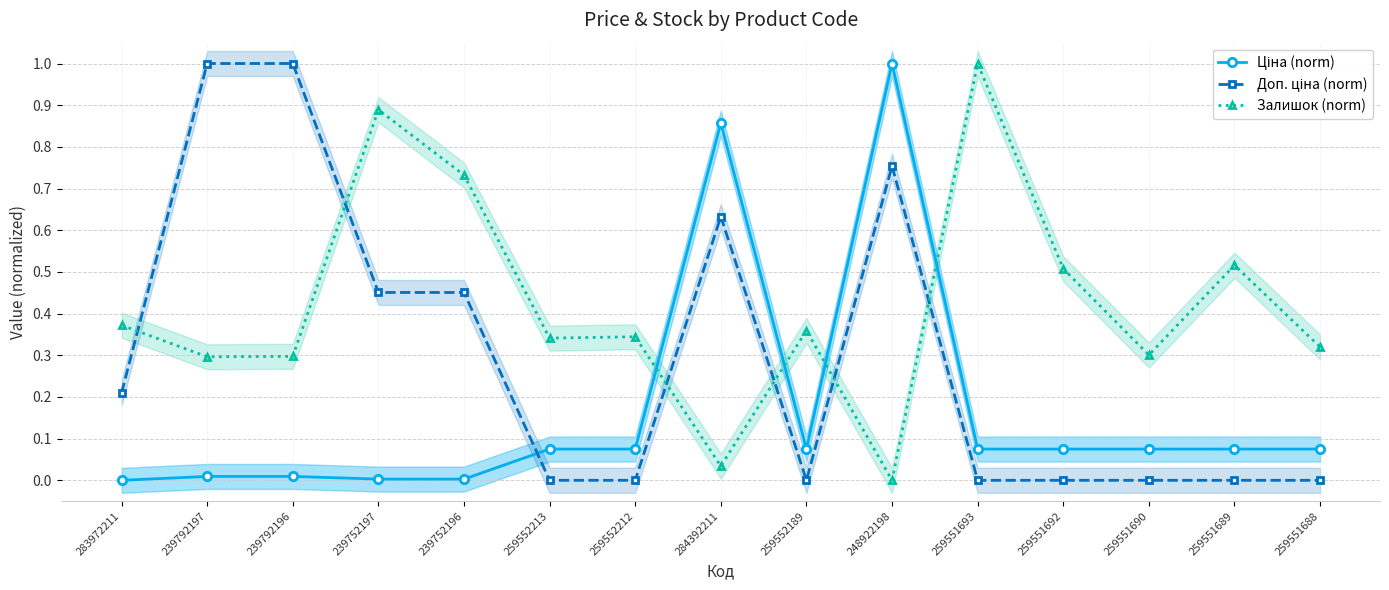

What is the label of the 7th point from the left?

259552212